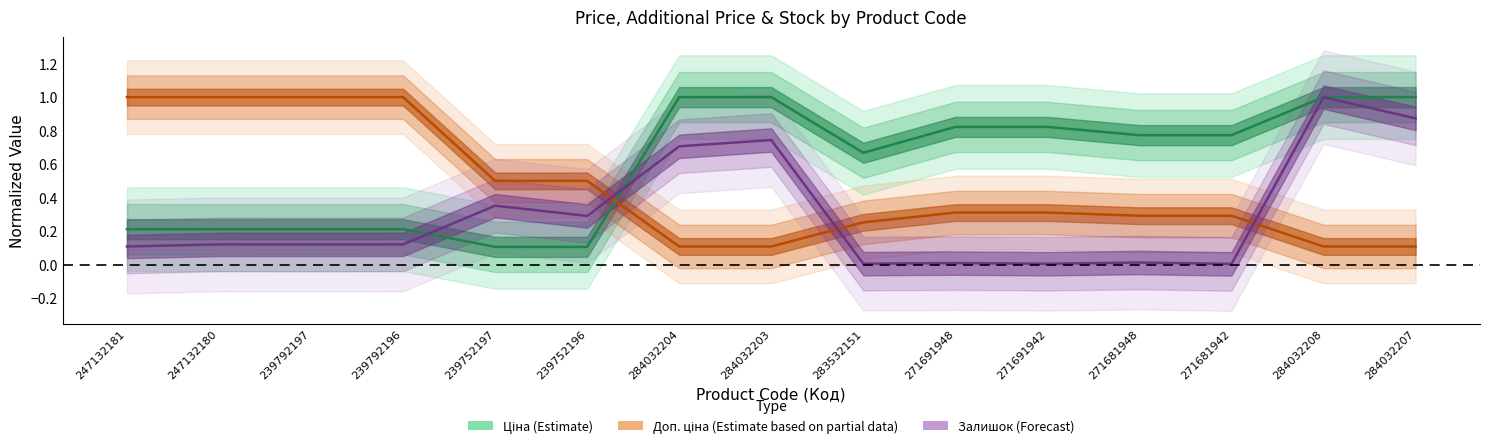

What is the difference between the maximum and second lowest values in the Залишок series?

1.0